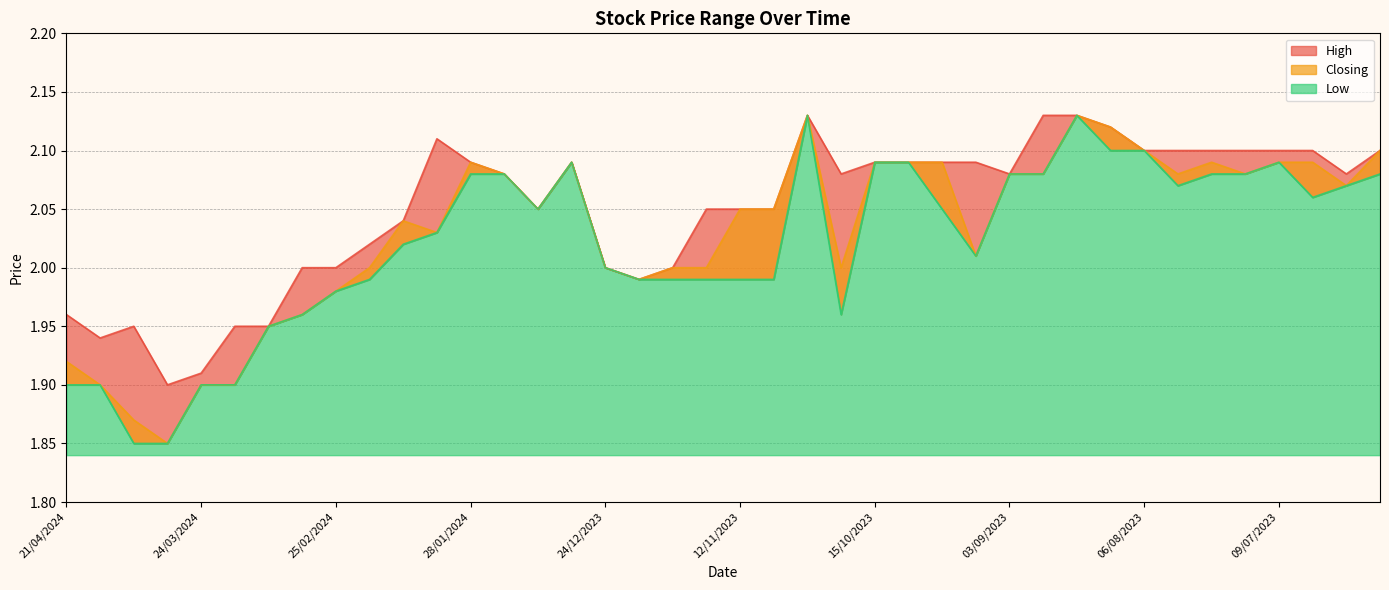

What is the approximate value of High at 24/03/2024?

1.9